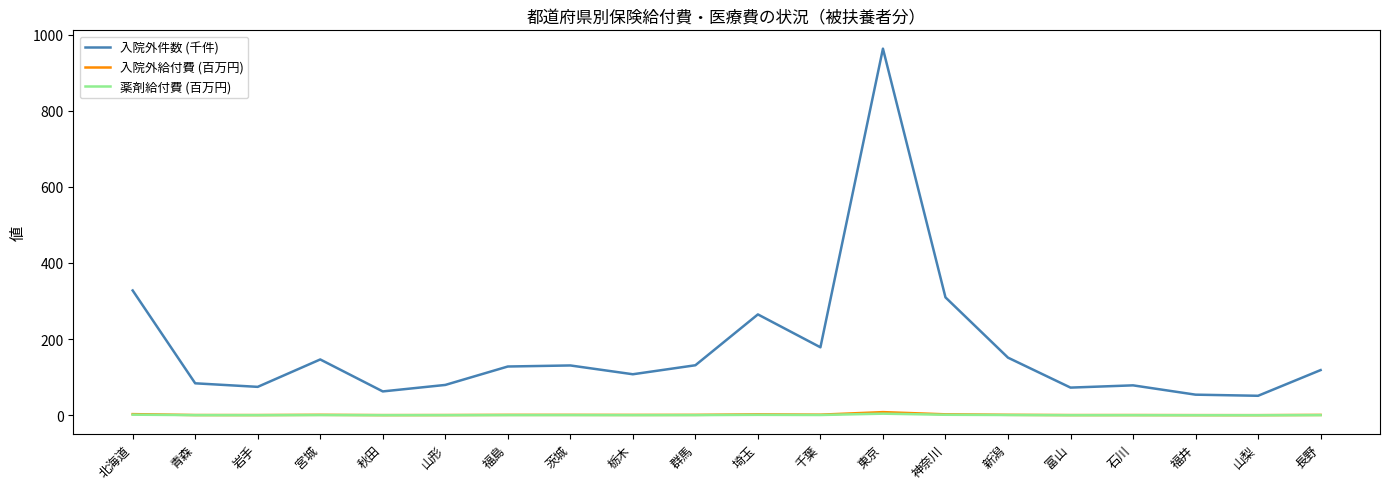

In 薬剤給付費 (百万円), how many points are lower than both neighbors (excluding endpoints)?

6